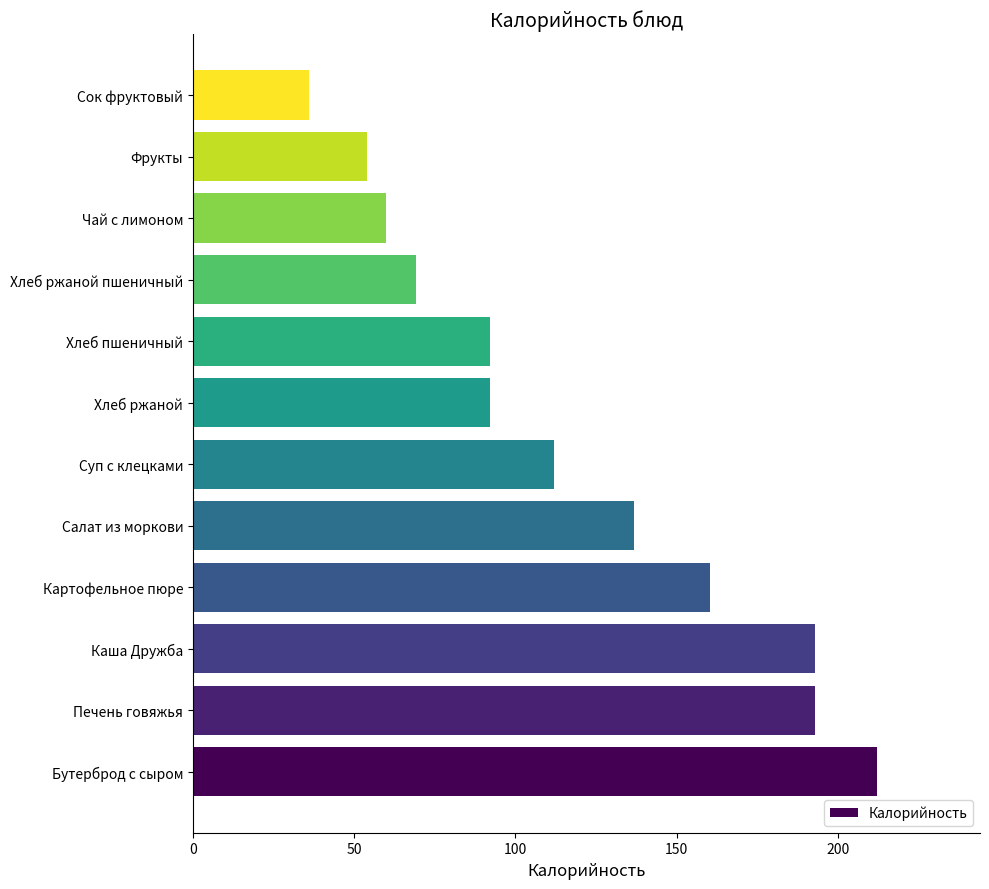

Does the chart contain stacked bars?

No